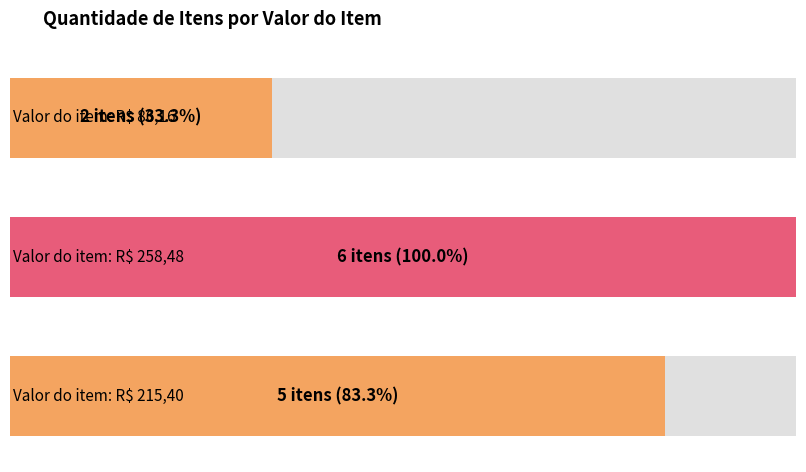

Which category has the highest value across all series?

R$ 258,48